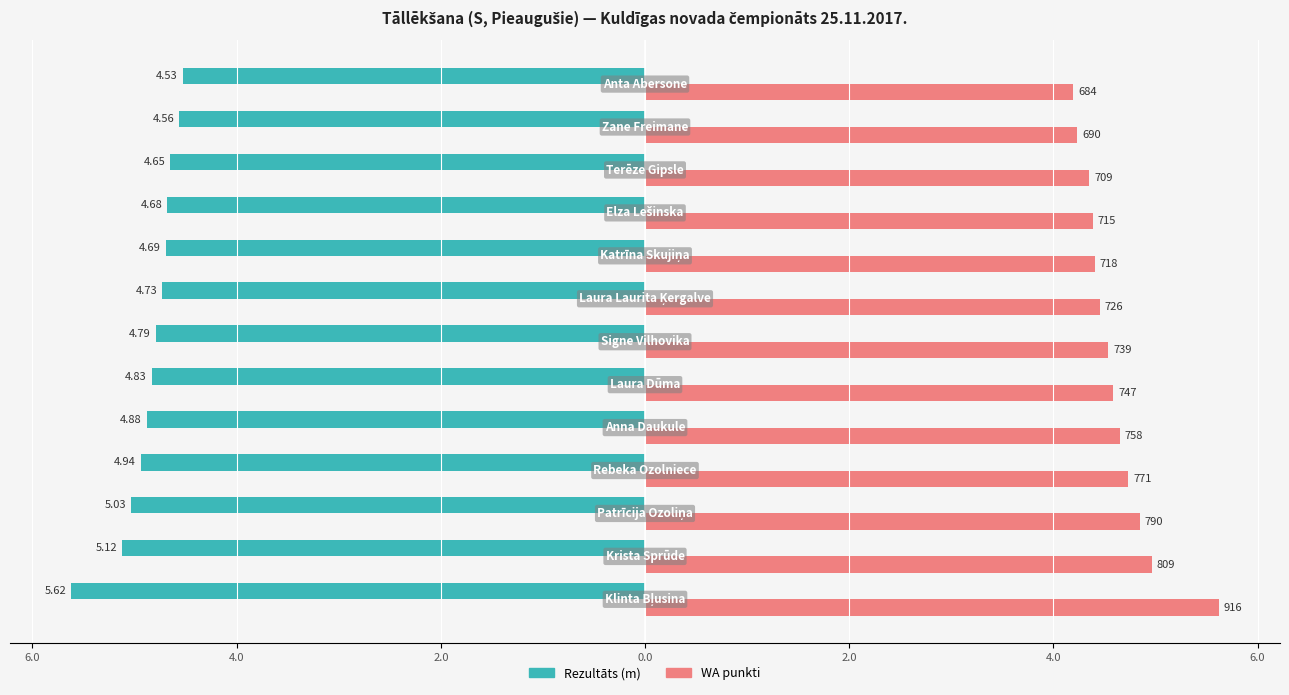

What are all the series names shown in the legend?

Rezultāts (m), WA punkti